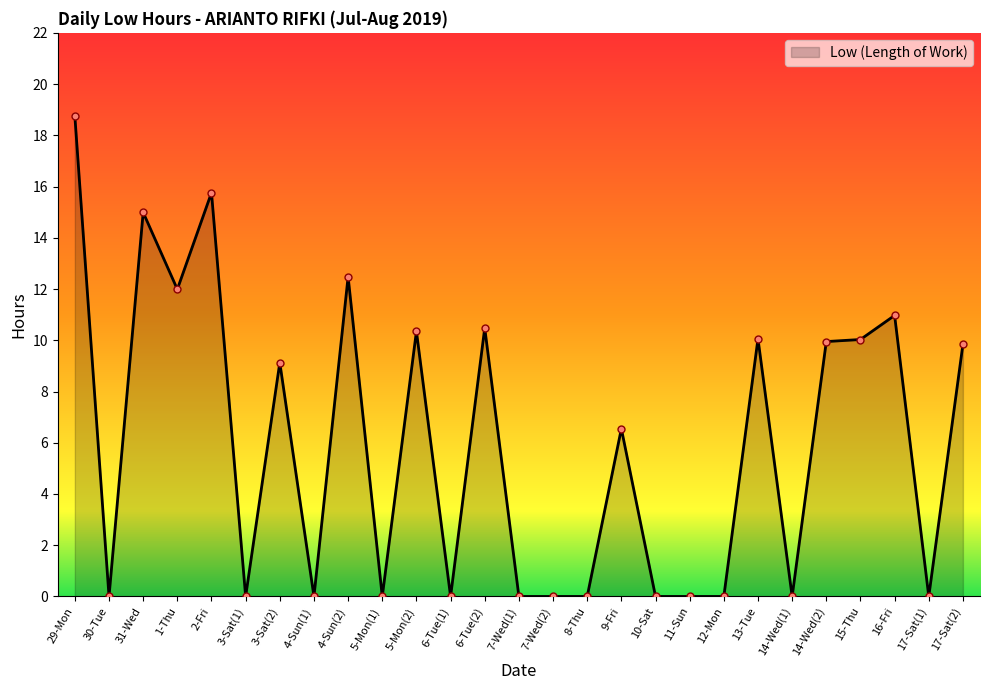

Count the number of data series in this chart.

1